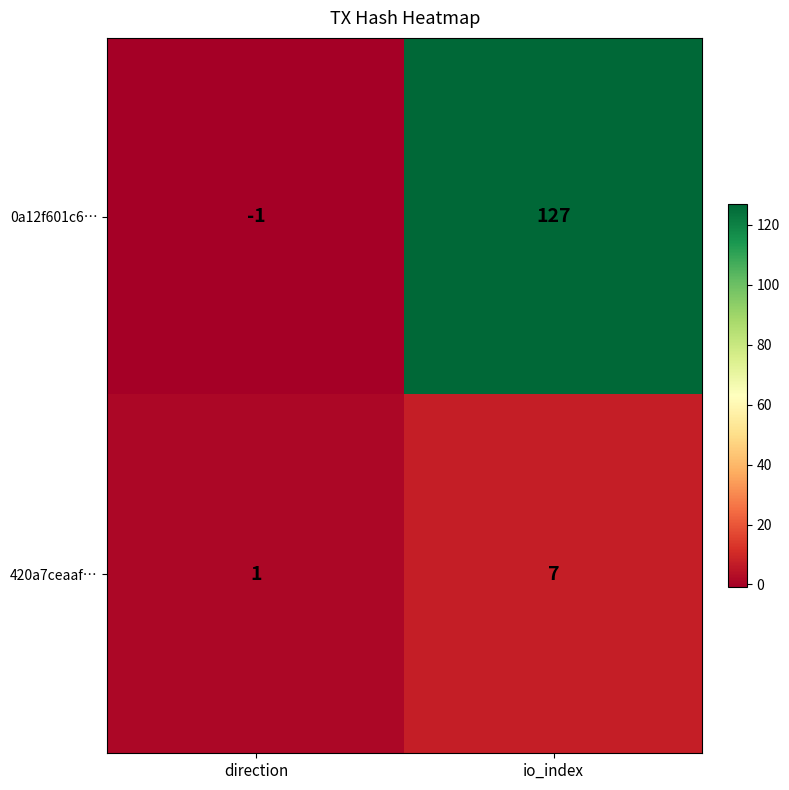

What is the average value of the 420a7ceaaf… series?

4